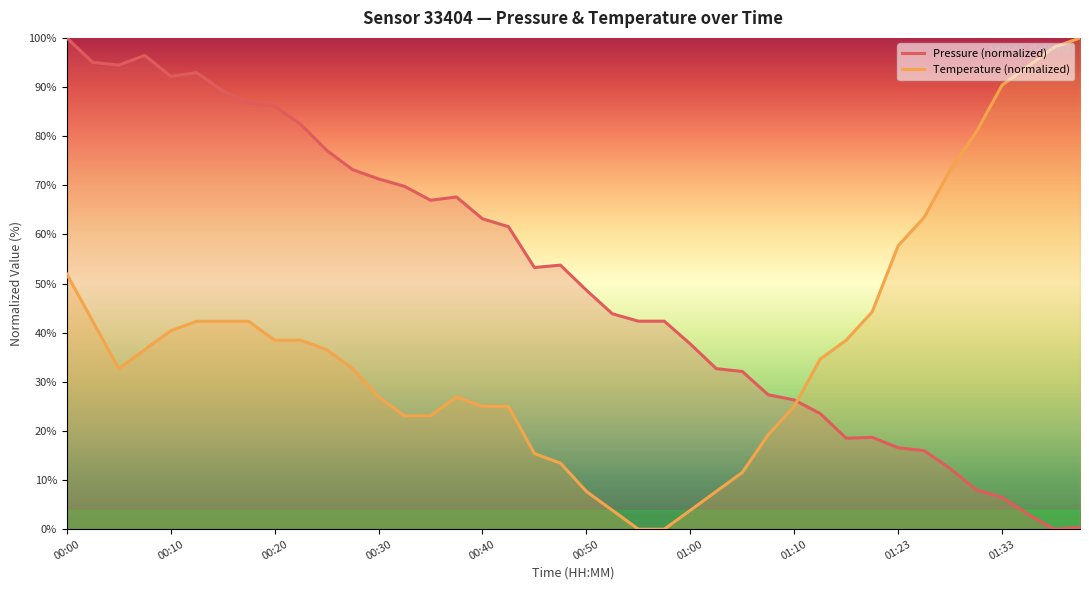

What is the label of the 3rd point from the right?

01:35